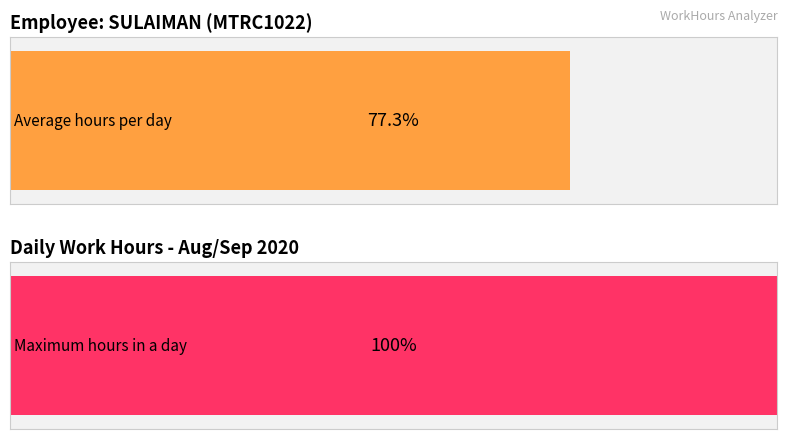

The value at 17-Thu is 13.7. True or false?

False